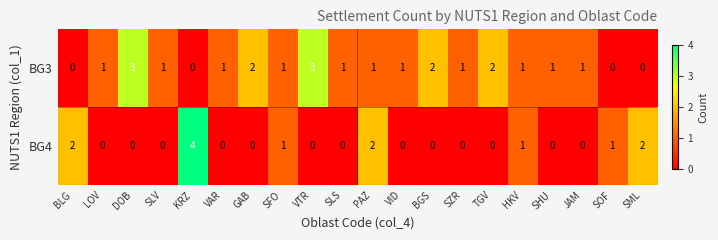

Rank the series by their maximum value, from lowest to highest.

BG3, BG4